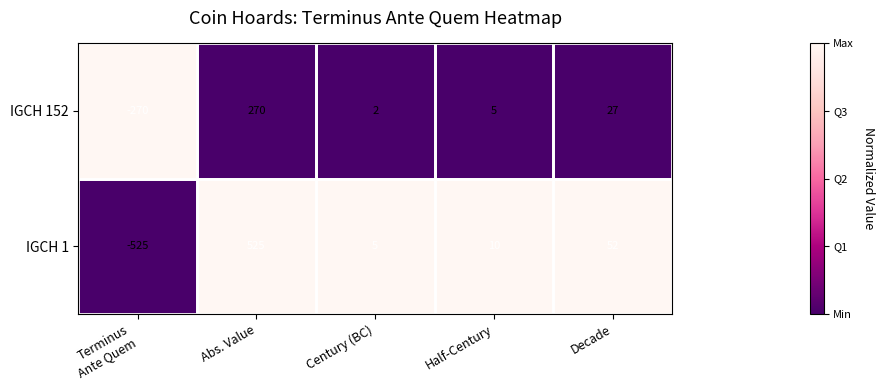

Read the IGCH 152 value at Abs. Value.

270